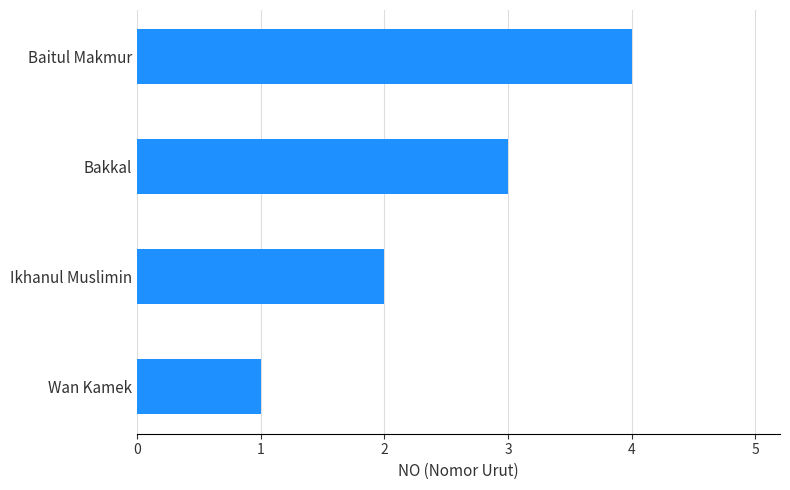

Rank the categories by value from lowest to highest.

Wan Kamek, Ikhanul Muslimin, Bakkal, Baitul Makmur